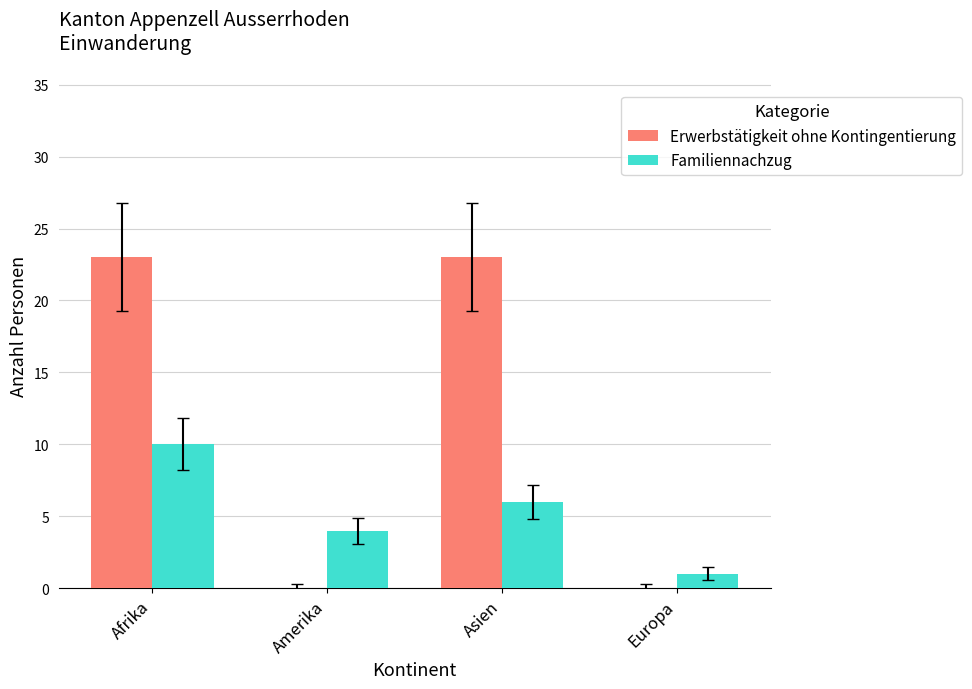

What is the difference between the Familiennachzug values at Europa and Asien?

5